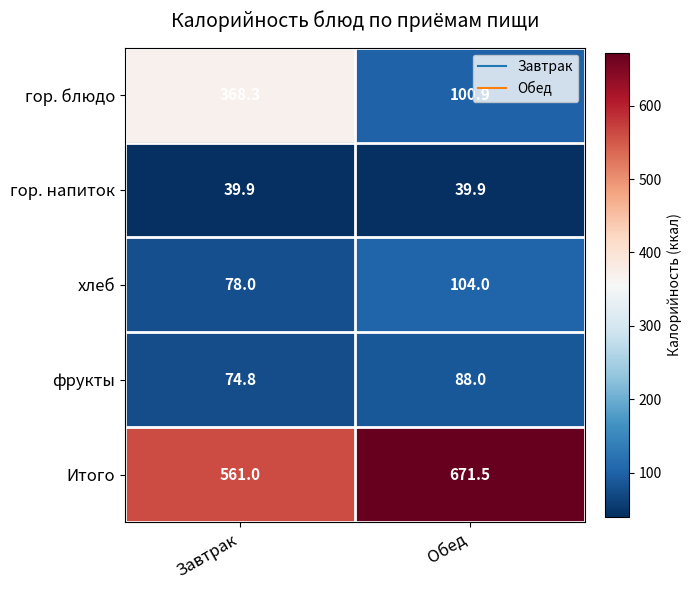

Reading left to right, extract all data points from this chart.

гор. блюдо: 368.3	100.9
гор. напиток: 39.9	39.9
хлеб: 78.0	104.0
фрукты: 74.8	88.0
Итого: 561.0	671.5